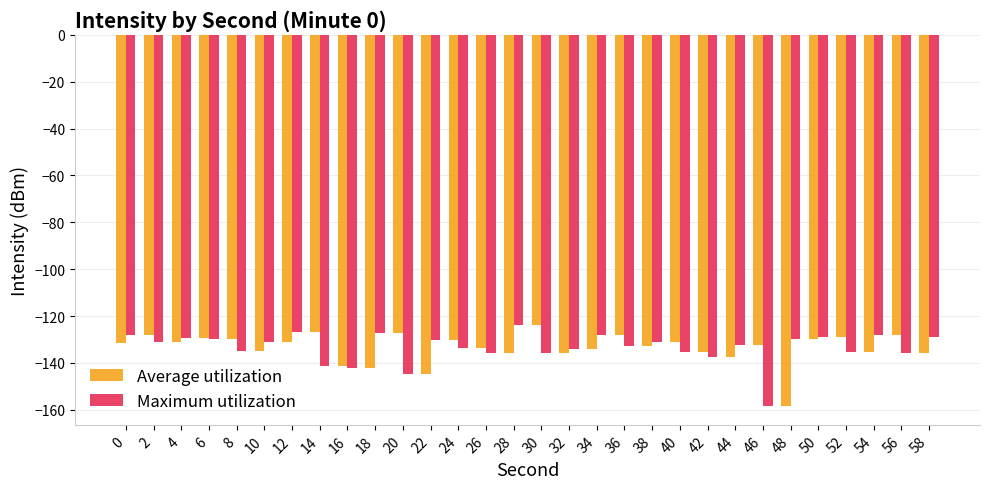

What is the value of the Maximum utilization bar at the 10th from the left?

-127.1